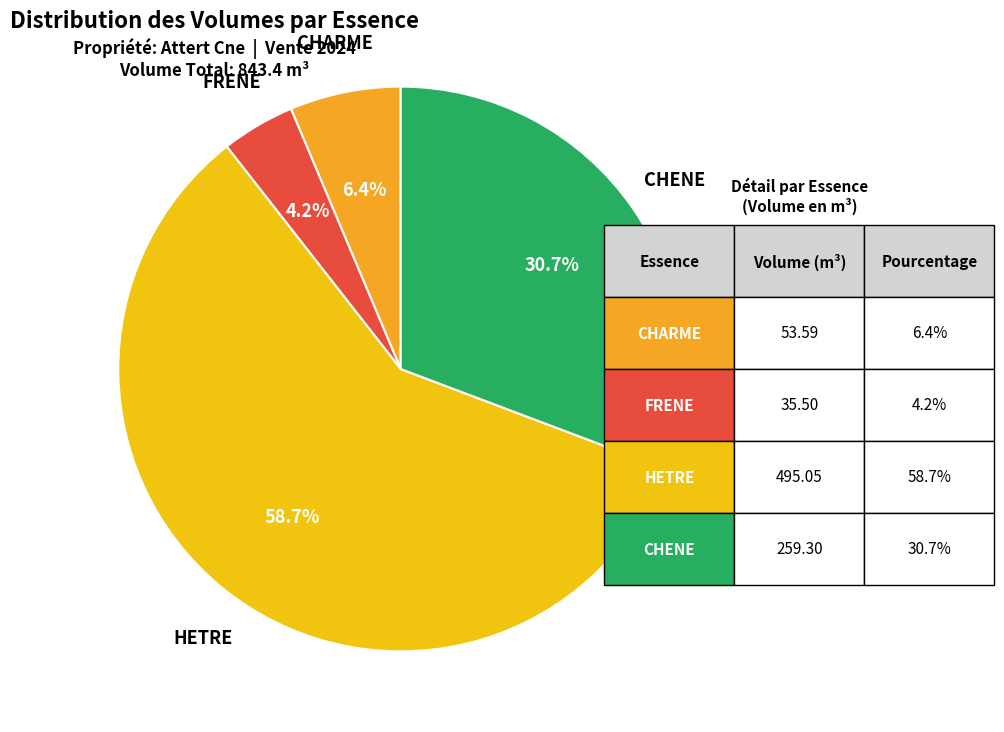

How many segments does this pie chart have?

4